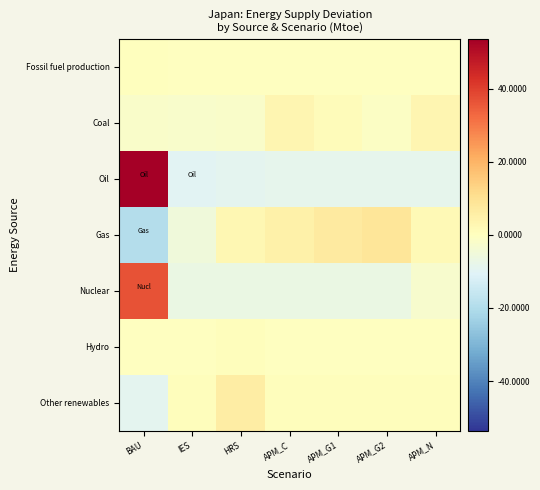

Reading left to right, extract all data points from this chart.

Fossil fuel production: BAU=0.1	IES=-0.0	HRS=-0.0	APM_C=-0.0	APM_G1=-0.0	APM_G2=-0.0	APM_N=-0.0
Coal: BAU=-2.0	IES=-2.4	HRS=-2.1	APM_C=3.3	APM_G1=1.1	APM_G2=-1.2	APM_N=3.3
Oil: BAU=53.6	IES=-9.7	HRS=-8.9	APM_C=-8.8	APM_G1=-8.8	APM_G2=-8.8	APM_N=-8.8
Gas: BAU=-19.5	IES=-5.4	HRS=2.7	APM_C=4.9	APM_G1=6.7	APM_G2=8.6	APM_N=1.9
Nuclear: BAU=36.6	IES=-6.7	HRS=-6.7	APM_C=-6.7	APM_G1=-6.7	APM_G2=-6.7	APM_N=-2.9
Hydro: BAU=-0.2	IES=-0.1	HRS=0.6	APM_C=-0.1	APM_G1=-0.1	APM_G2=-0.1	APM_N=-0.1
Other renewables: BAU=-8.9	IES=0.5	HRS=6.0	APM_C=0.6	APM_G1=0.6	APM_G2=0.6	APM_N=0.6